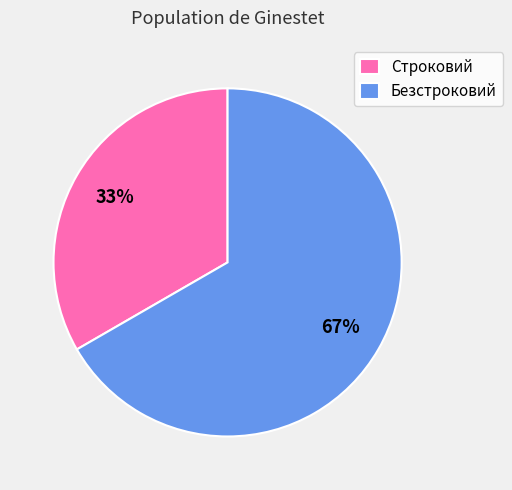

To the nearest percent, what is the combined percentage of Строковий and Безстроковий?

100%